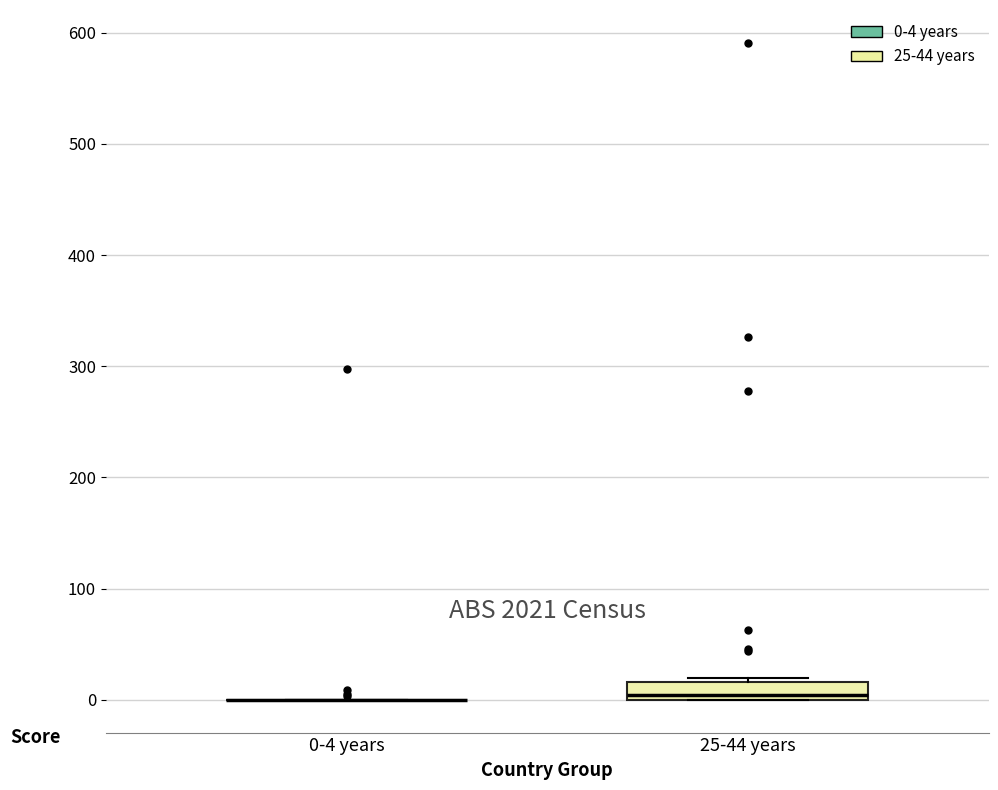

Where is the lower edge of the box for 25-44 years on the y-axis? The values are not printed on the chart, so give them approximately, as read against the axis.

0